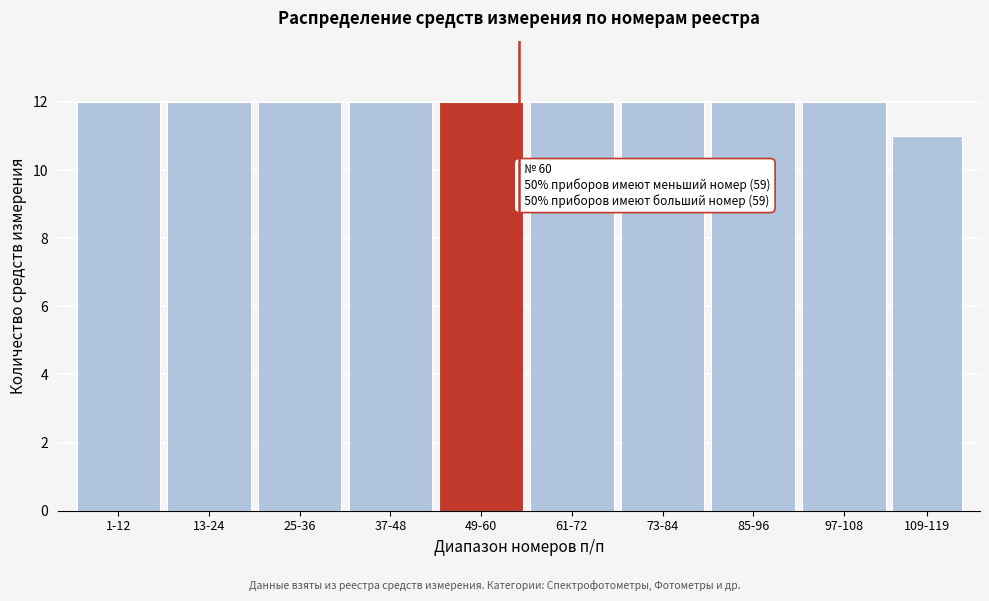

Reading left to right, what are all the values shown in this chart?

1-12=12	13-24=12	25-36=12	37-48=12	49-60=12	61-72=12	73-84=12	85-96=12	97-108=12	109-119=11